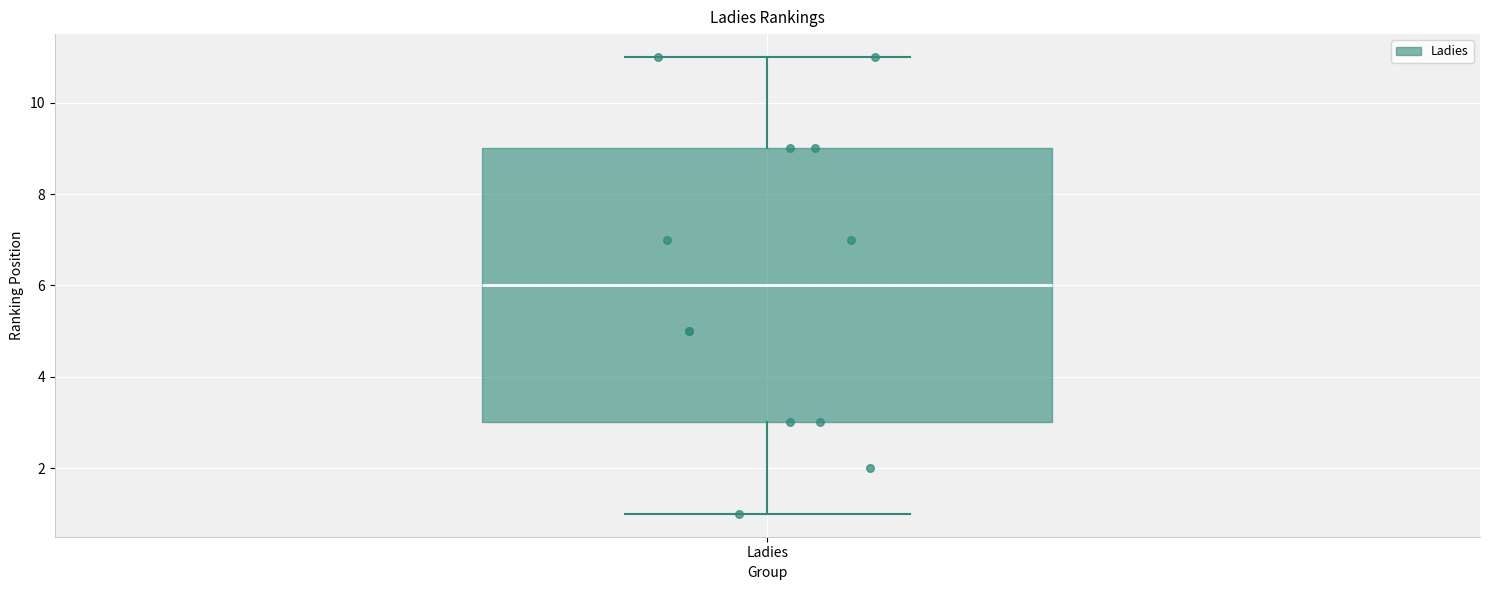

Transcribe this box plot: give where the median line is, the range the box spans, and where the two whiskers end, as read against the y-axis. The values are not printed on the chart, so give them approximately, as read against the axis.

median 6, box 3 to 9, whiskers 1 to 11